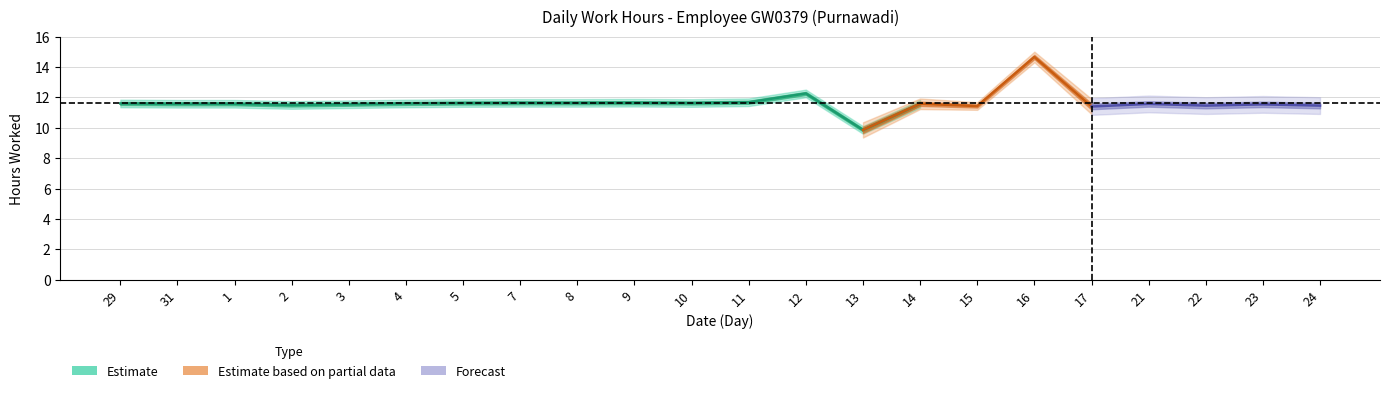

What position from the right is 14?

8